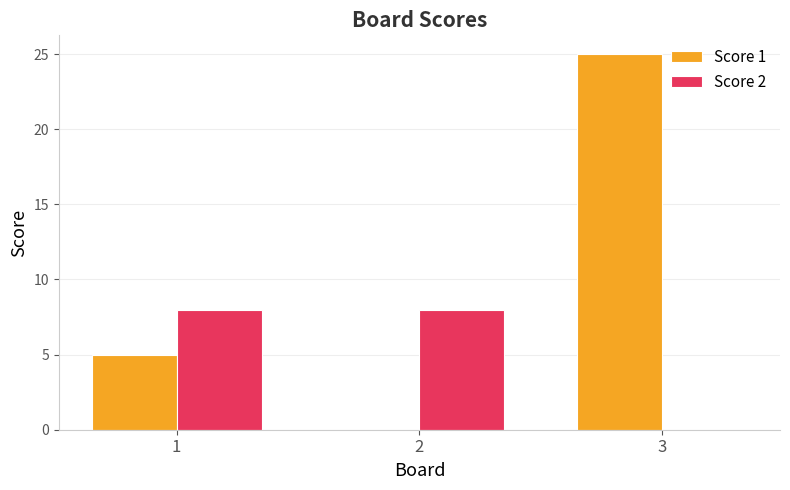

At which category does the chart reach its peak across all series?

3